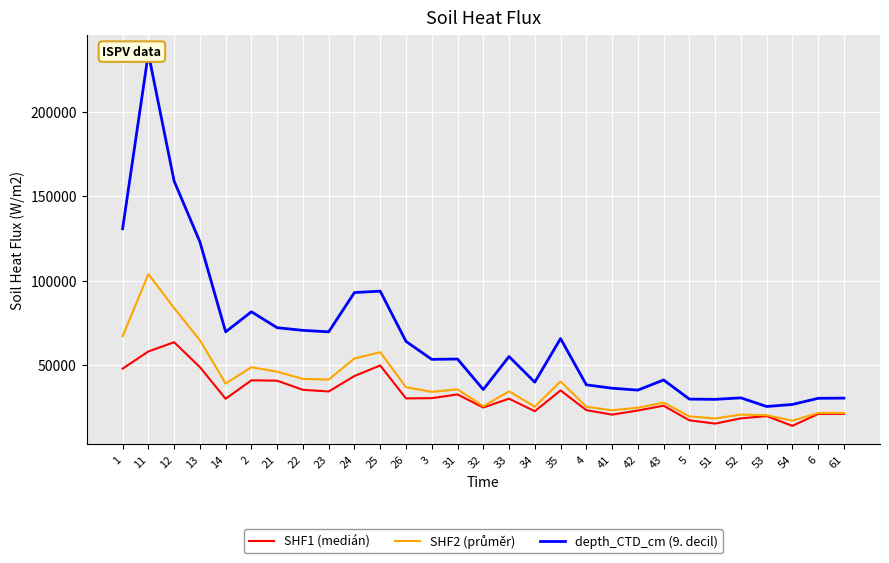

At which category is the sum across all series the highest?

11